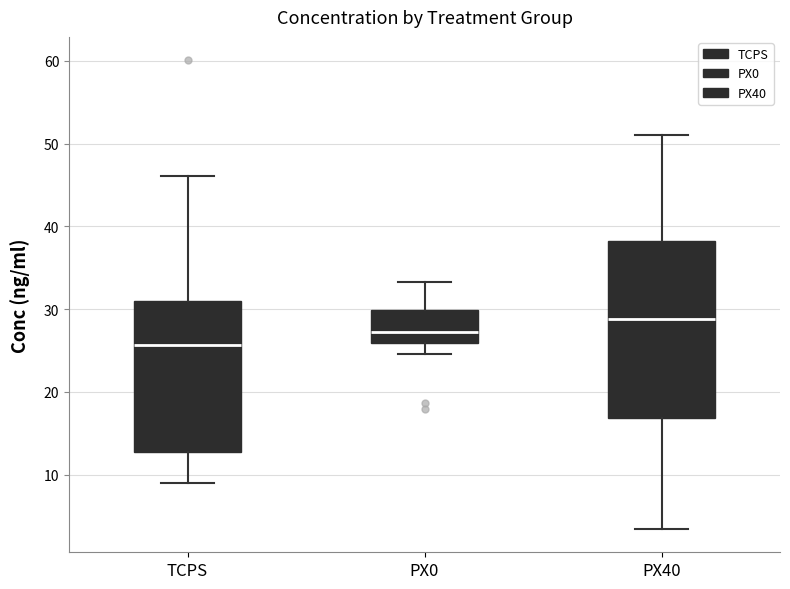

Which box has the highest median line?

PX40